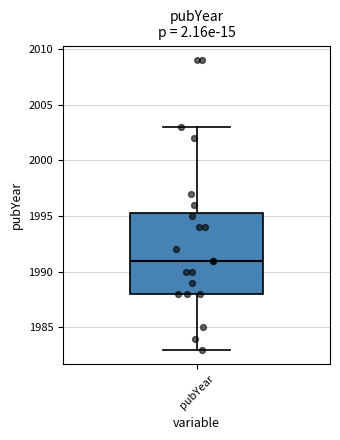

Read this box plot against the y-axis: the position of the median line, the range covered by the box, and the ends of both whiskers. The values are not printed on the chart, so give them approximately, as read against the axis.

median 1991.0, box 1988.0 to 1995.5, whiskers 1983.0 to 2003.0